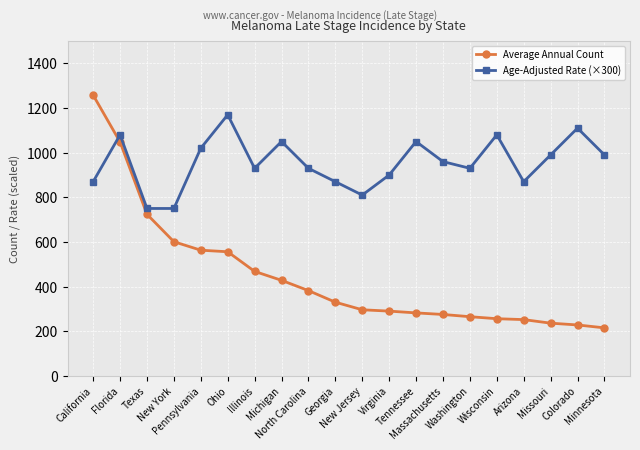

Which category has the highest value in the Average Annual Count series?

California